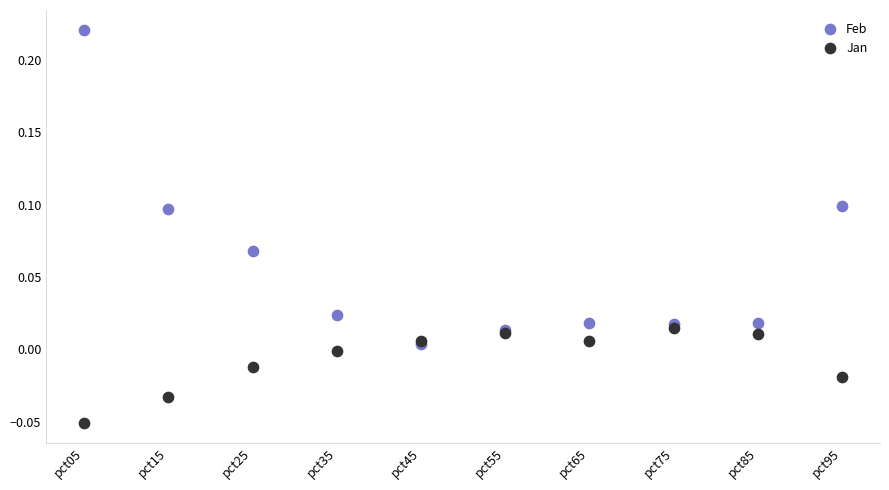

Which series has the largest Y range (max minus min)?

Feb